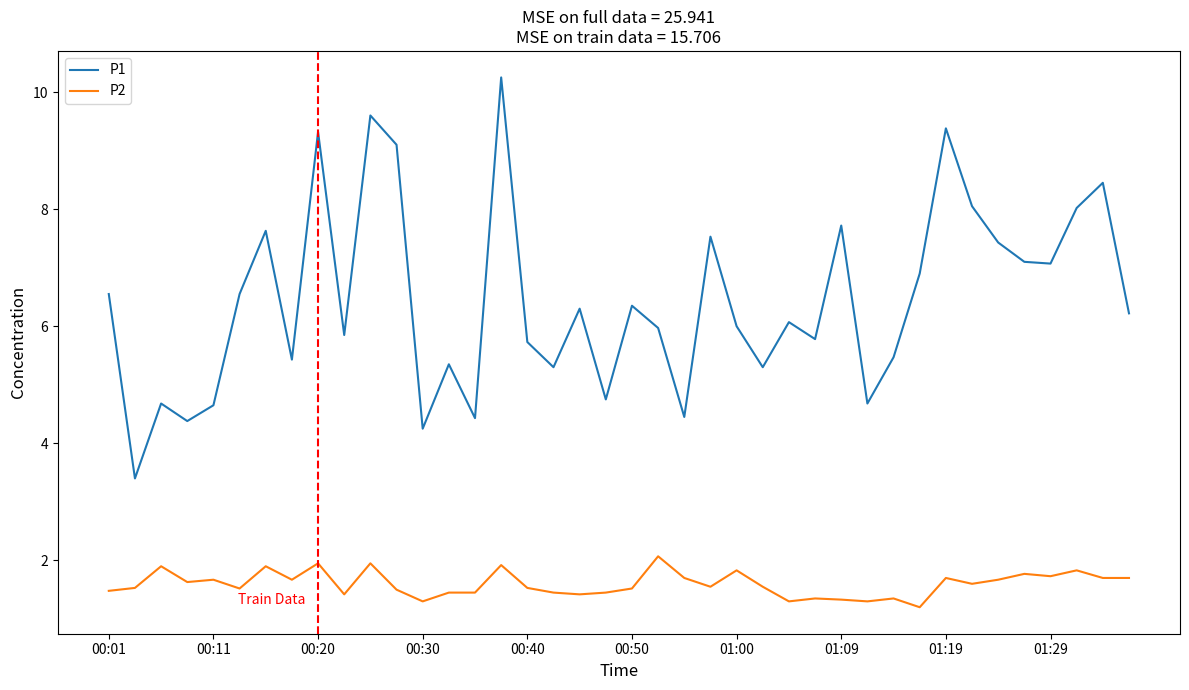

Which series has the largest total across all categories?

P1